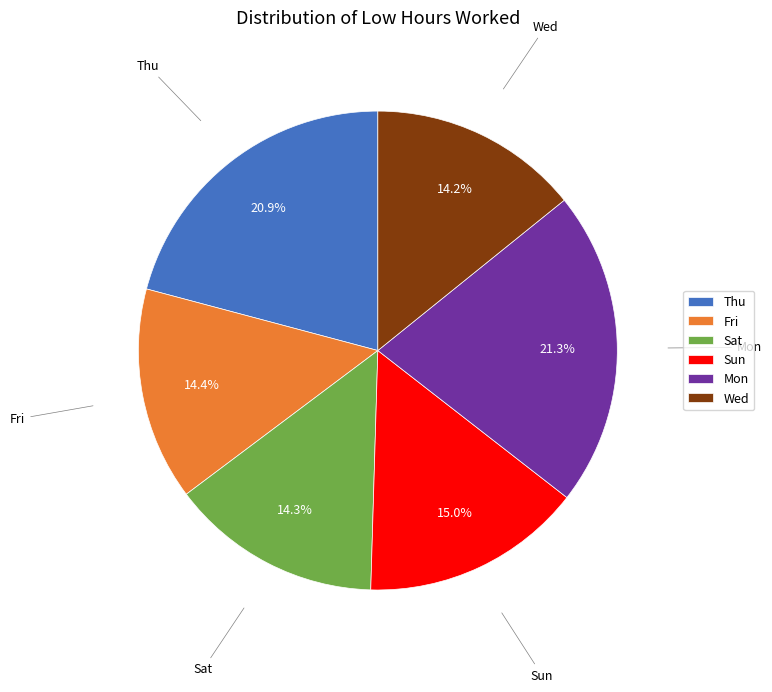

Does Thu account for over 50% of the chart?

No